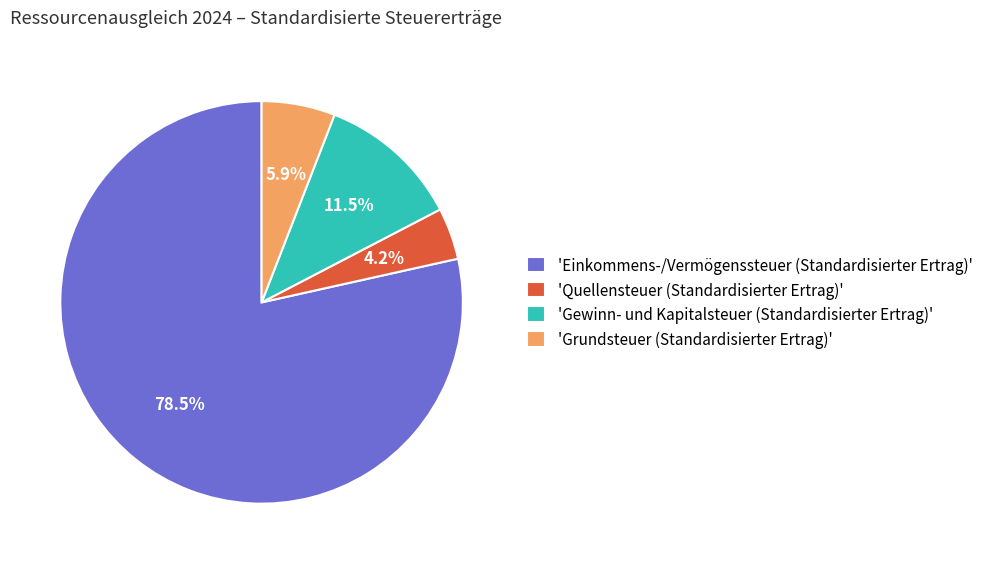

Which category has the biggest portion of the pie?

'Einkommens-/Vermögenssteuer (Standardisierter Ertrag)'